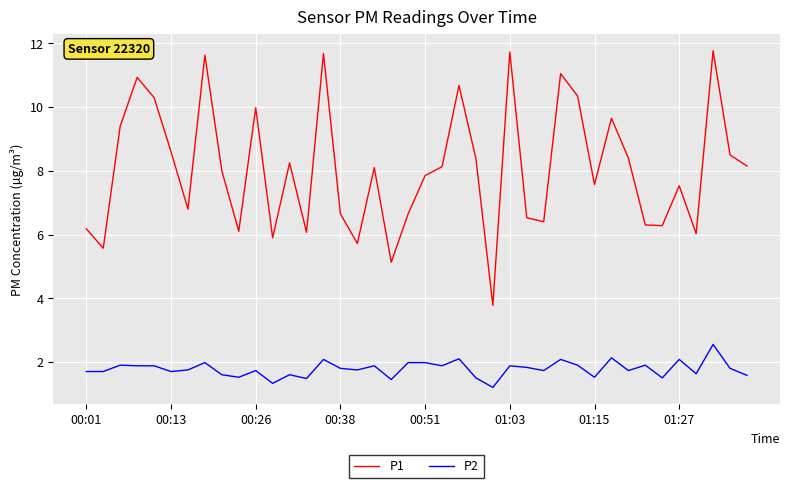

List the series in order of their peak value, lowest first.

P2, P1